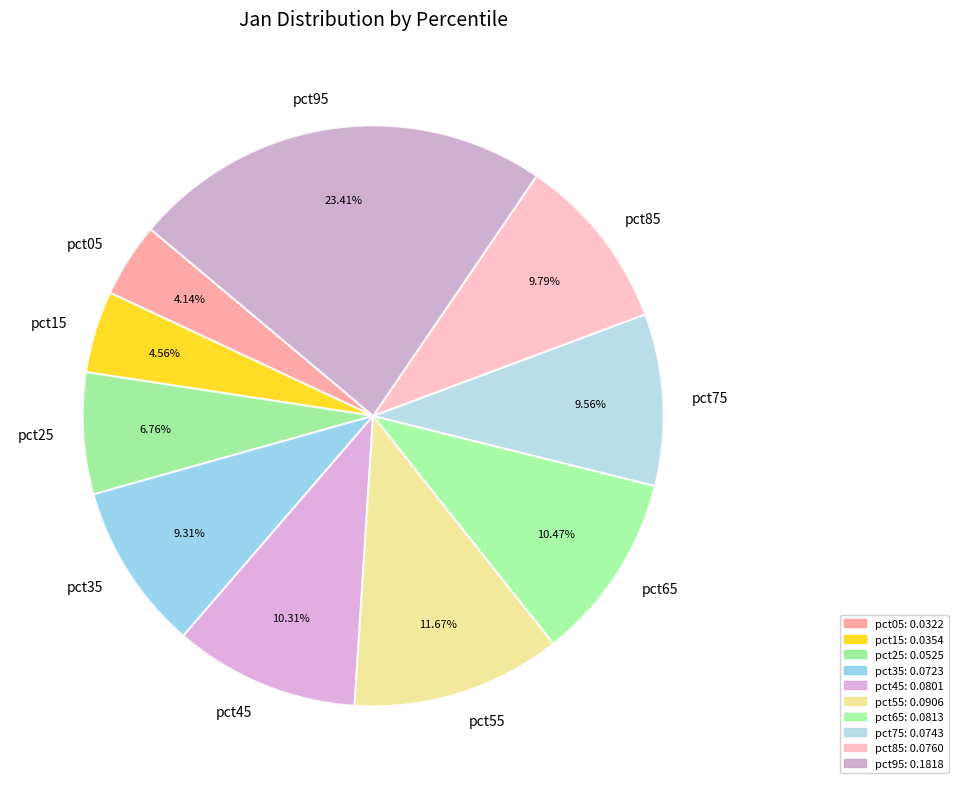

Is the sum of pct15 and pct75 greater than half?

No